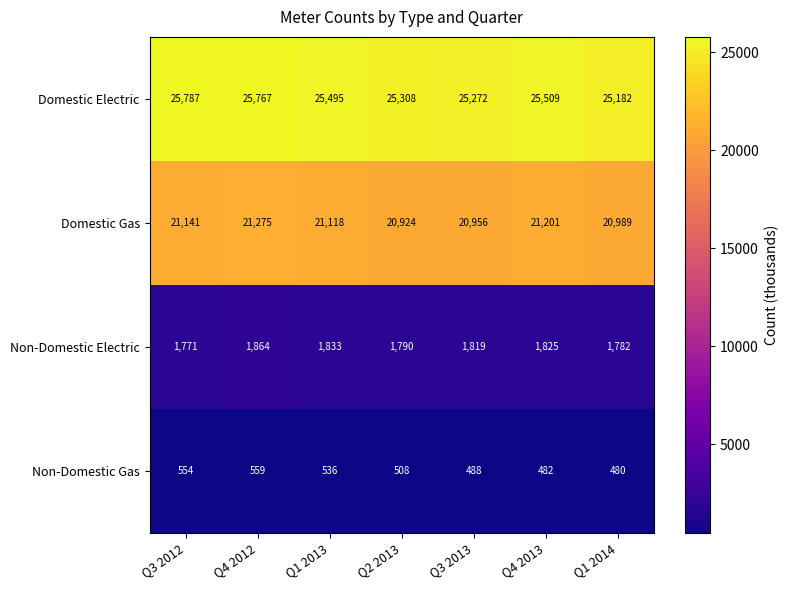

Which category has the highest value across all series?

Q3 2012